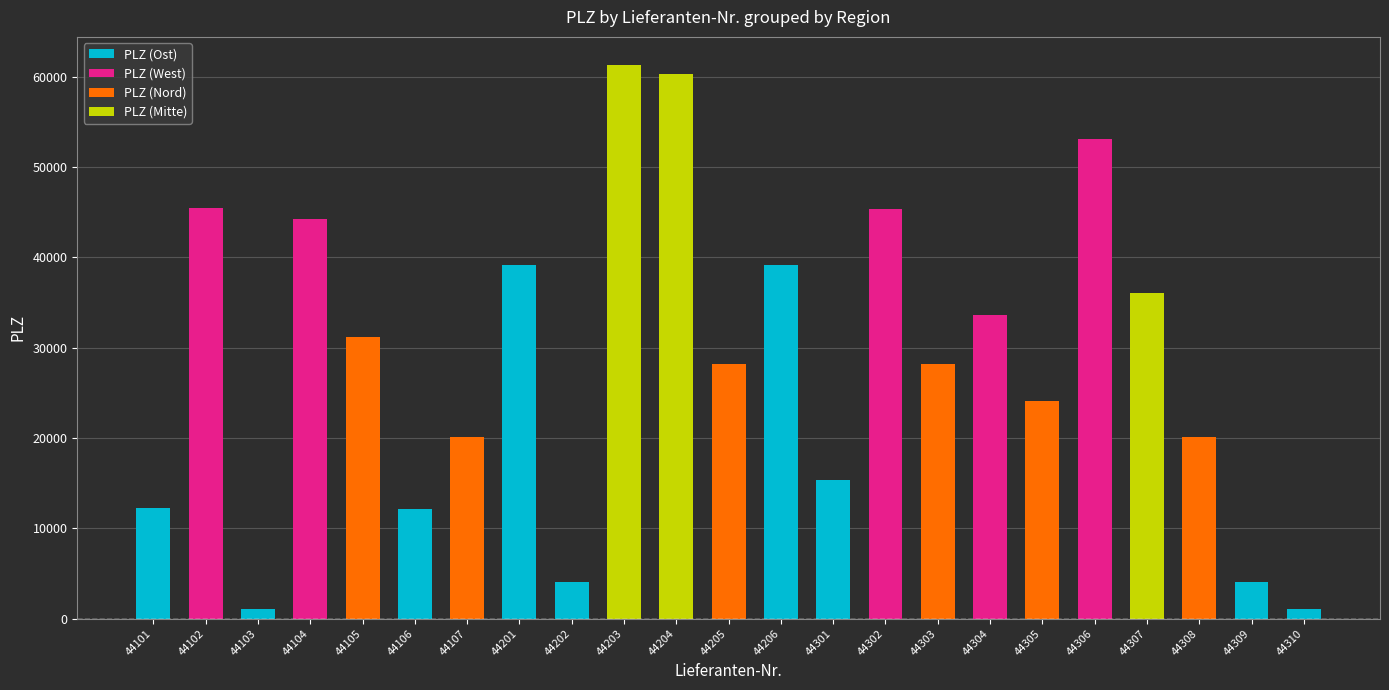

Is it true that PLZ (Ost) equals 22007 at 44203?

False